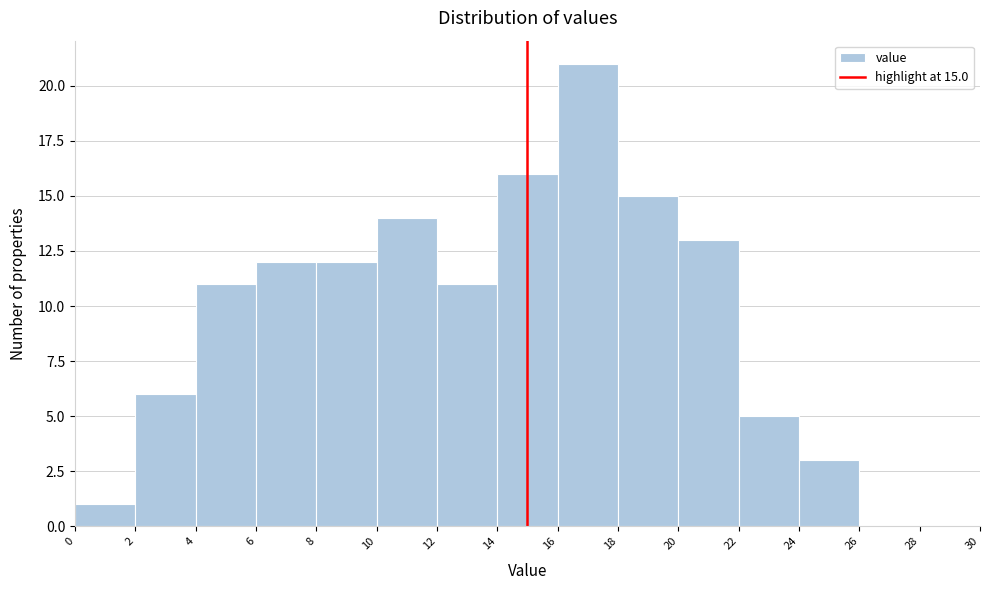

Which range on the x-axis has the tallest bar?

16 to 18